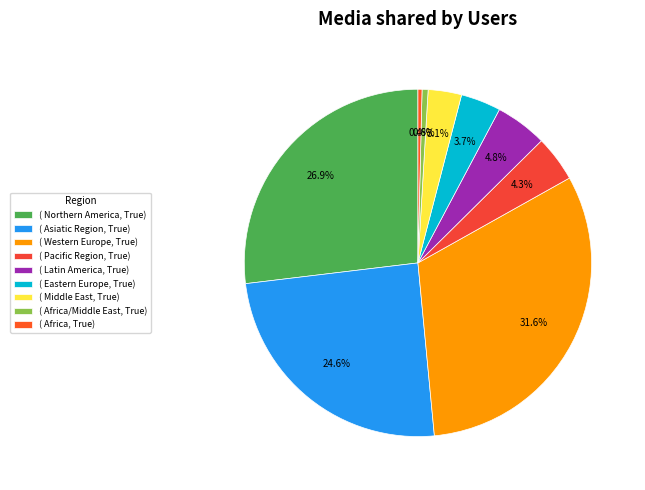

How many segments does this pie chart have?

9